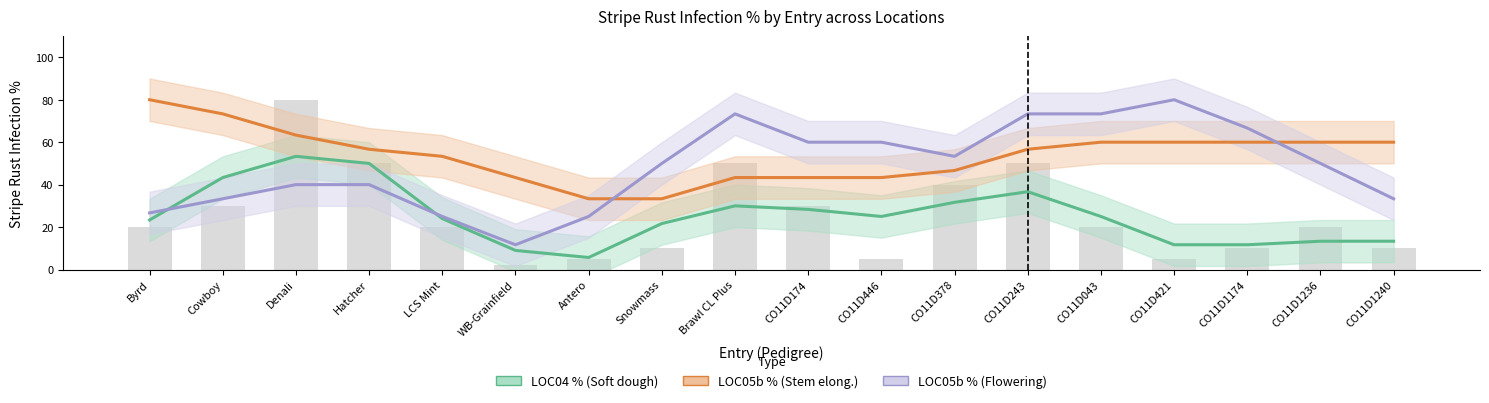

Where does the LOC04 % (Soft dough) series first go above 25?

Cowboy